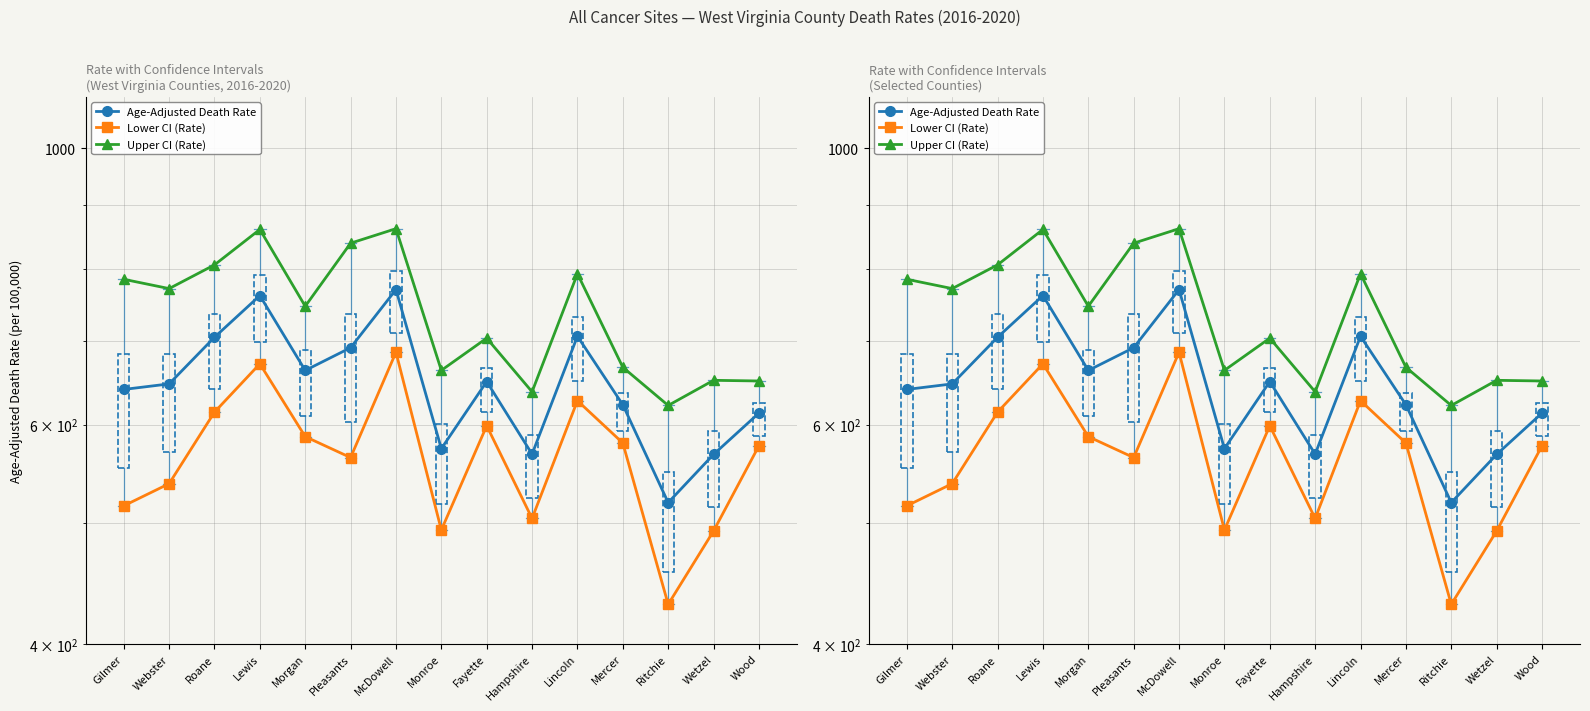

Which series has the largest total across all categories?

Upper CI (Rate)